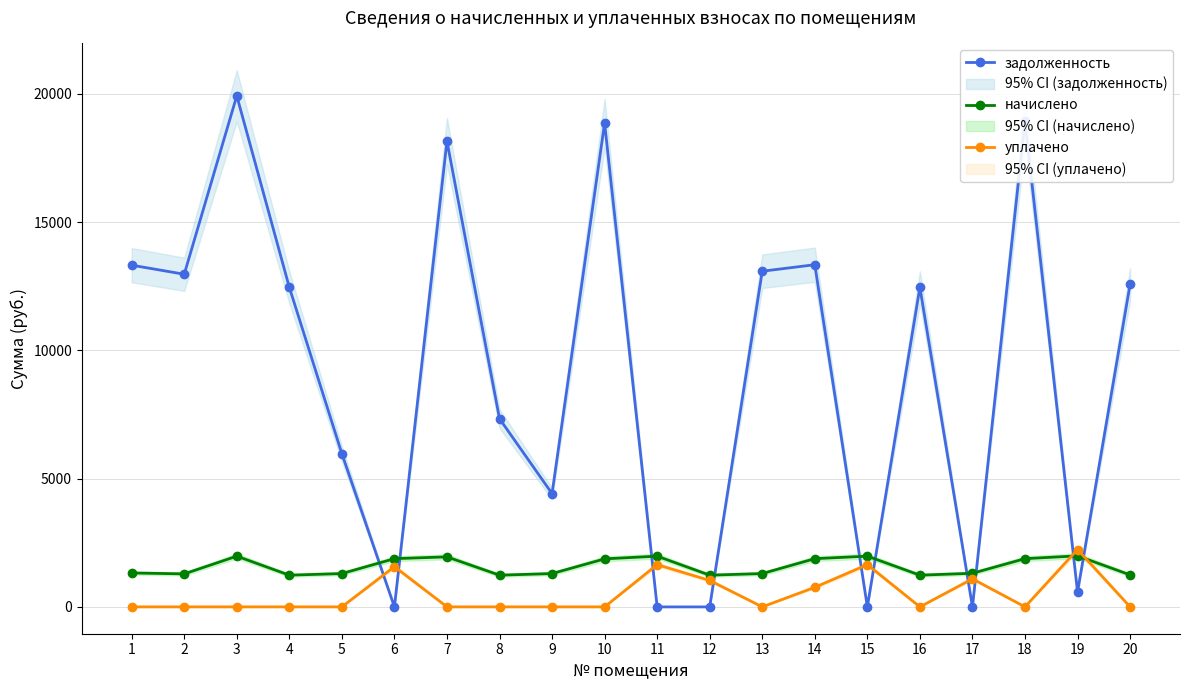

In уплачено, how many points are higher than both neighbors (excluding endpoints)?

5